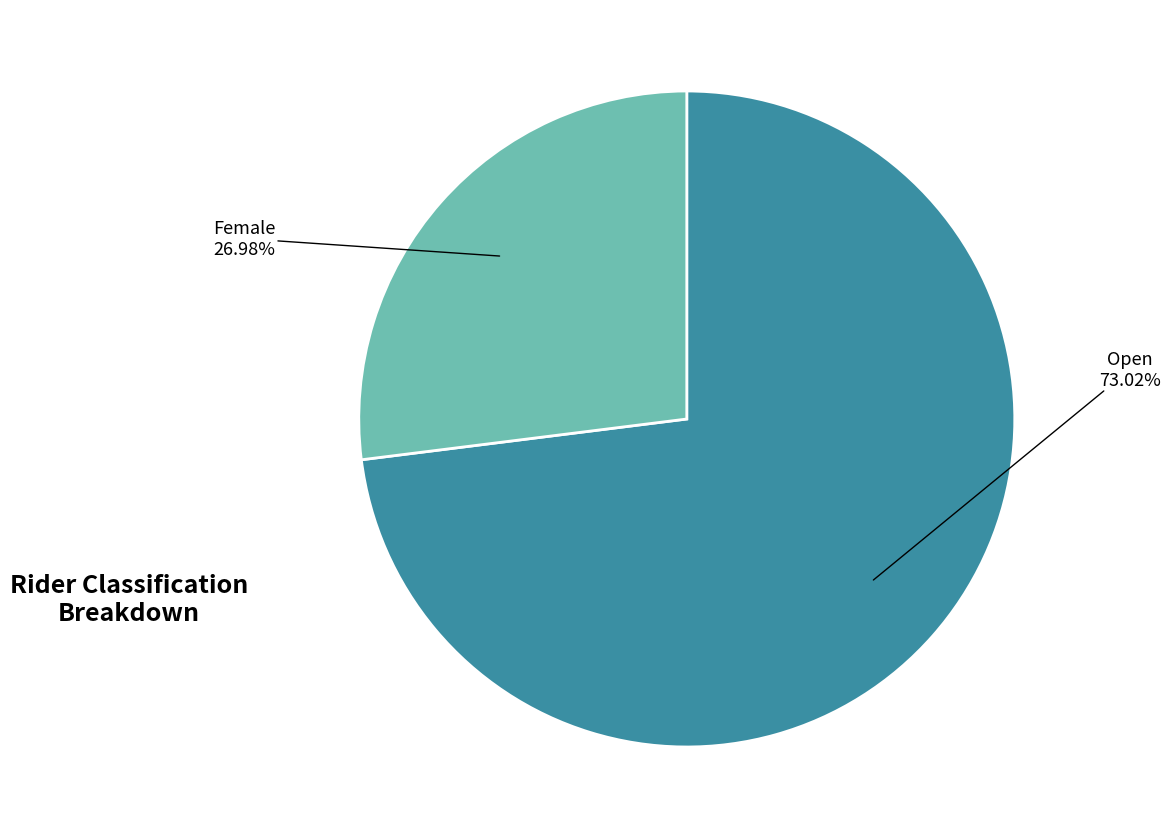

Is there any slice that represents more than half of the pie?

Yes